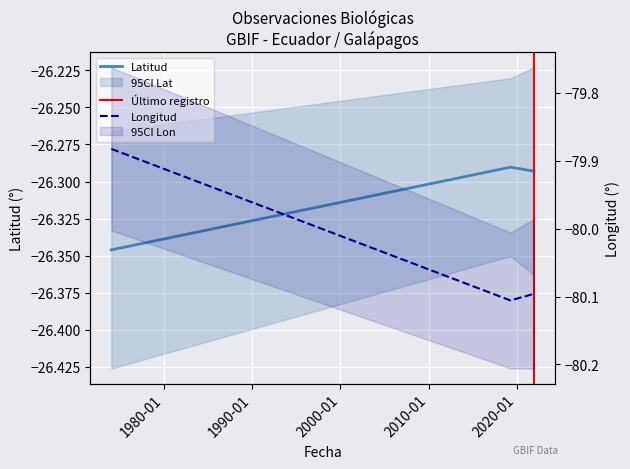

How many lines are shown in the chart?

2